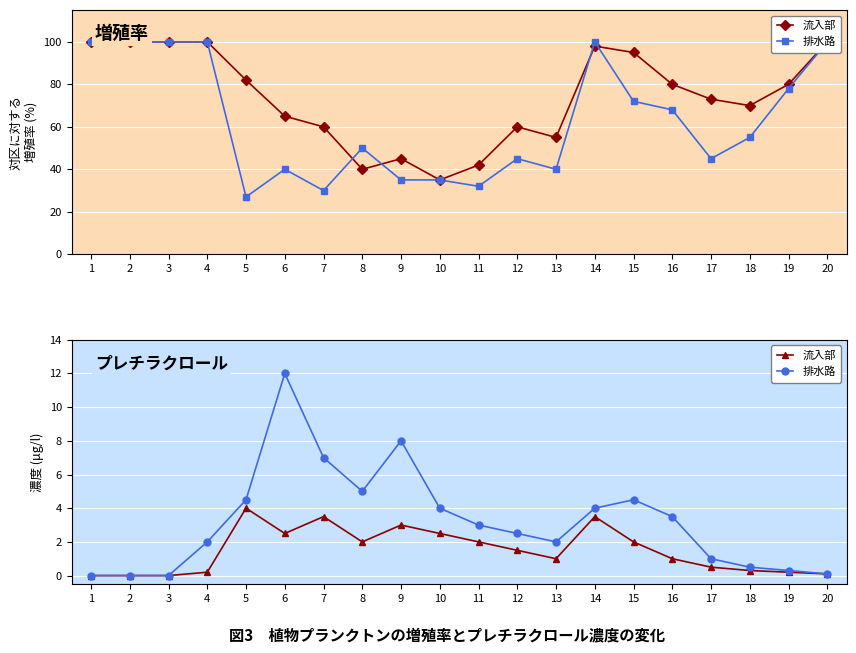

How many values in 排水路 are above zero?

17